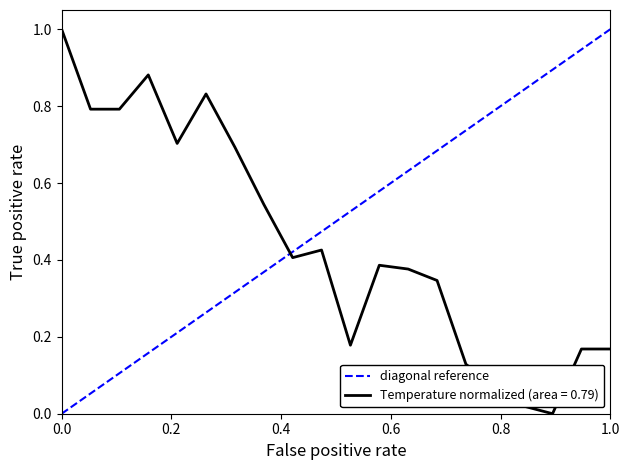

True or false: the data shows 0 at 0.0.

False